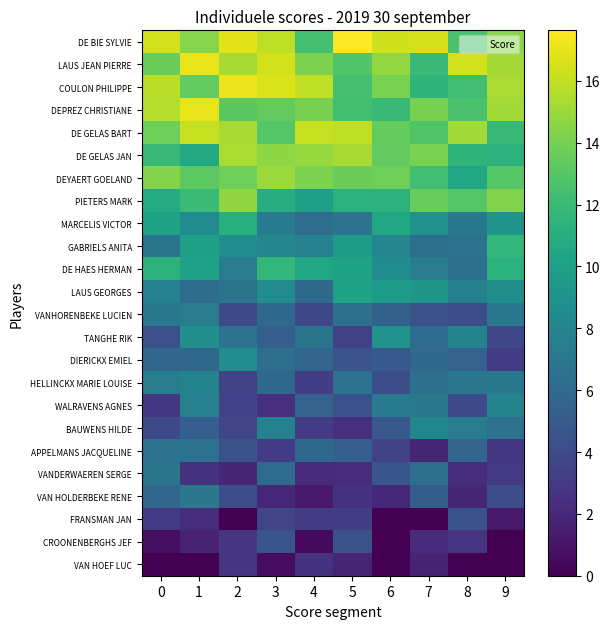

What is the total value across all series at 7?

194.4